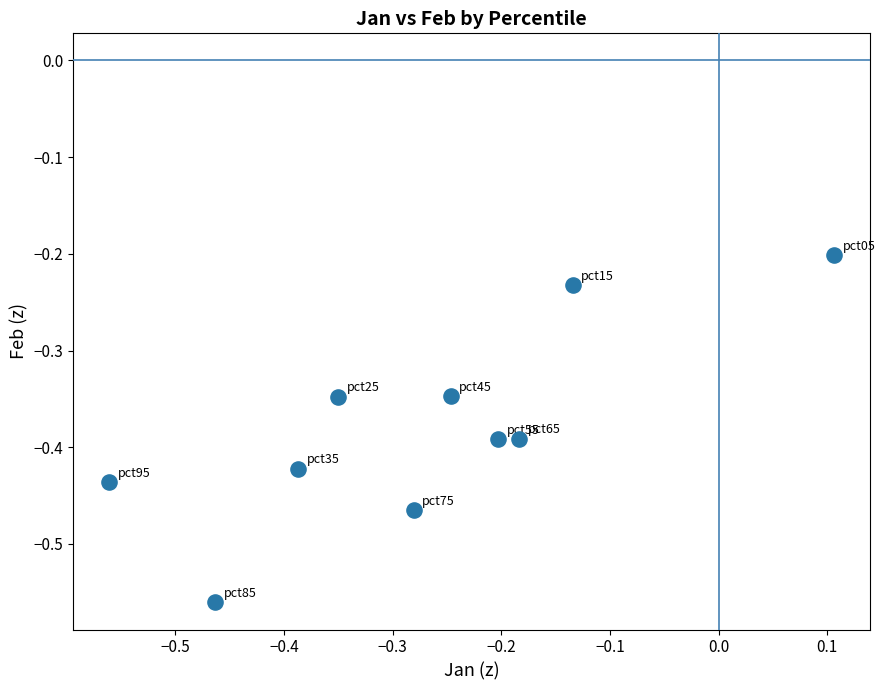

What is the range of X values (max minus min)?

0.7